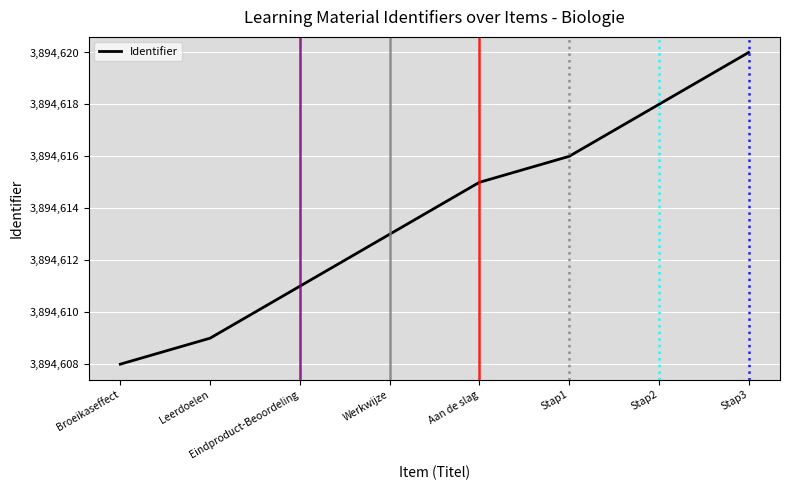

True or false: there are more than 2 points higher than both neighbors.

False